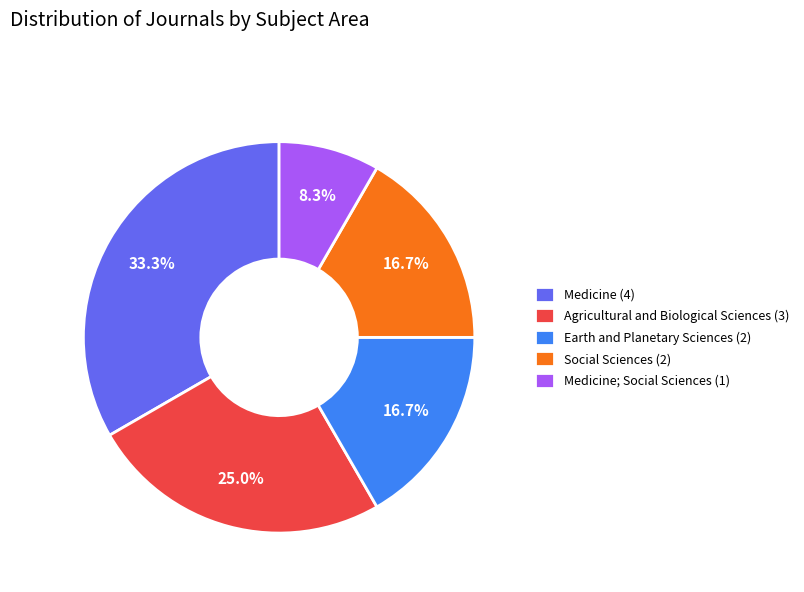

Is there a majority slice in this chart?

No